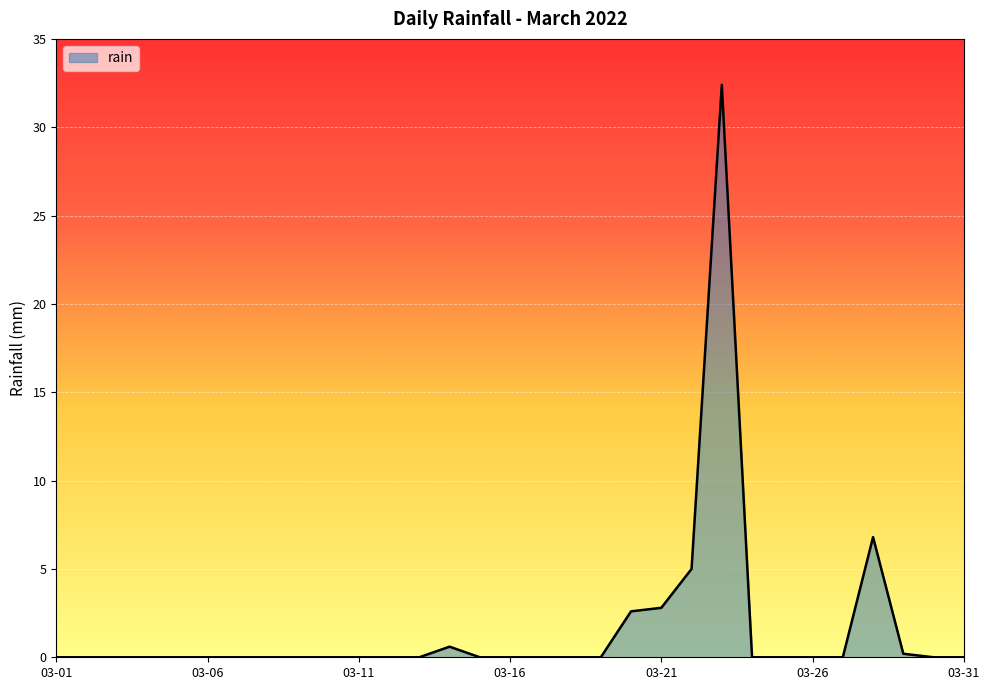

What is the maximum value shown in the chart?

32.4